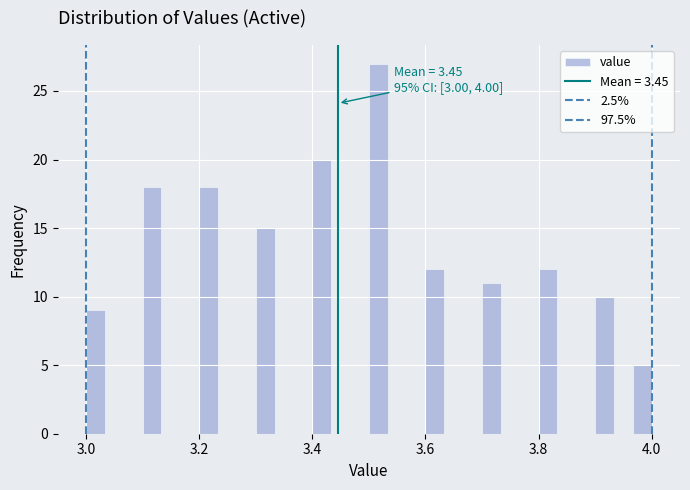

Around what value on the x-axis is the tallest bar? Give the approximate position of its centre, as read against the axis.

3.52